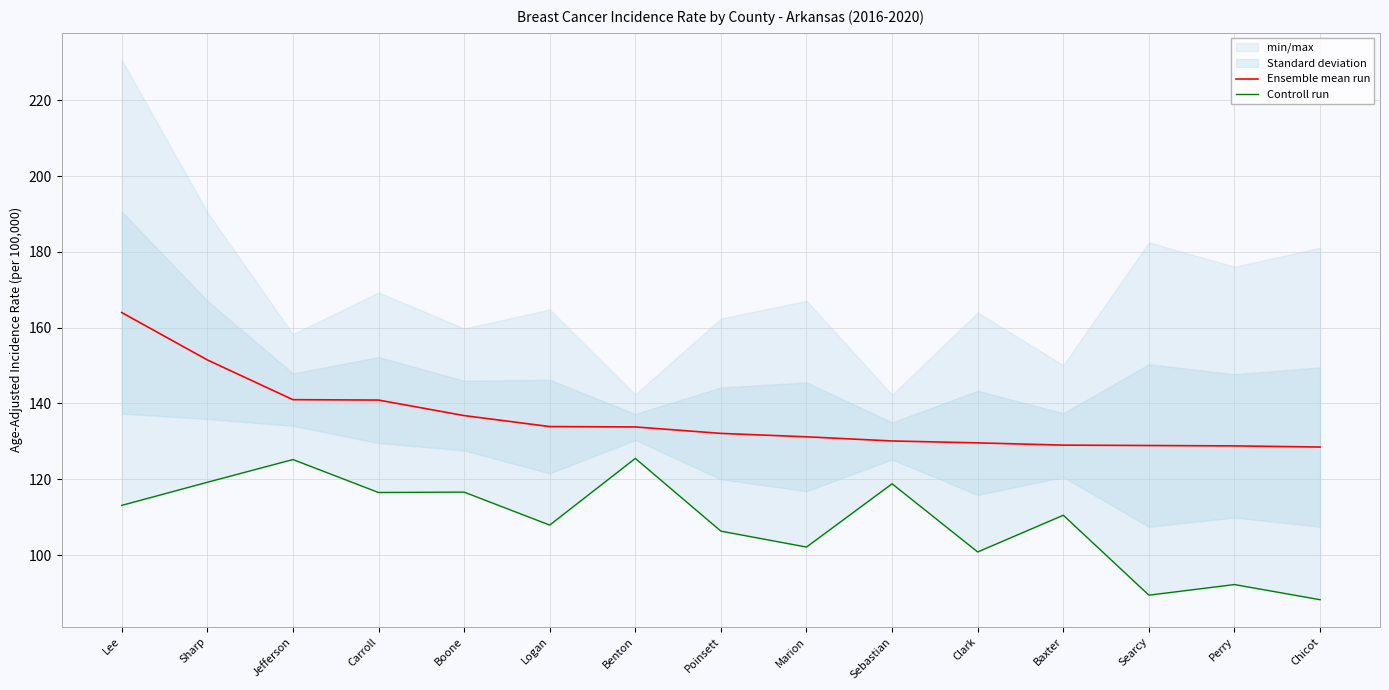

What is the sum of the Ensemble mean run values at Sebastian and Jefferson?

271.1